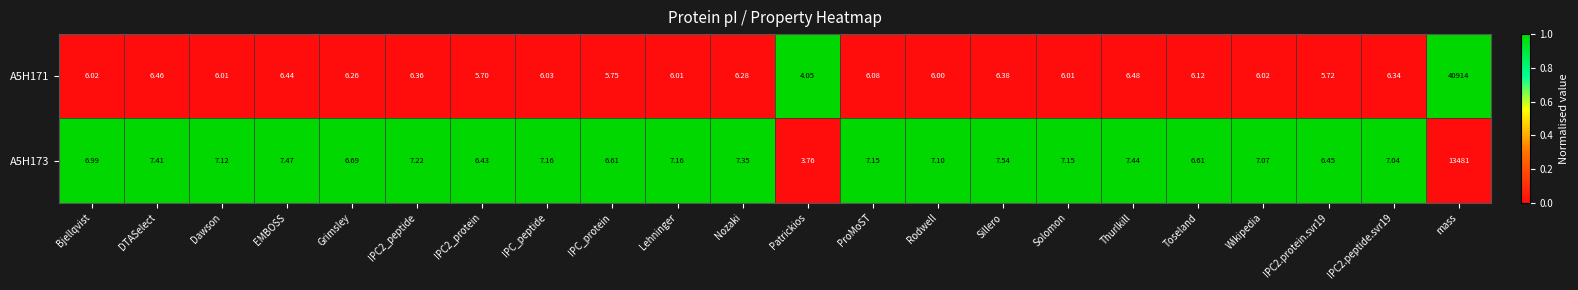

At which label does A5H173 reach its minimum?

Patrickios